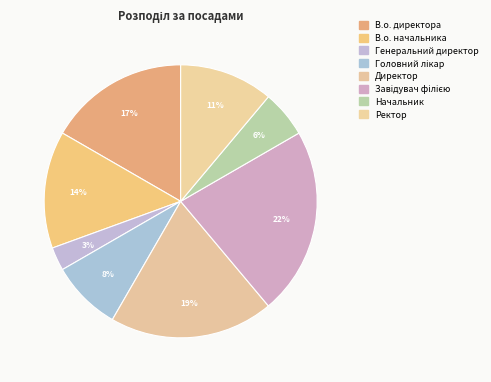

True or false: Начальник accounts for 13% of the total.

False